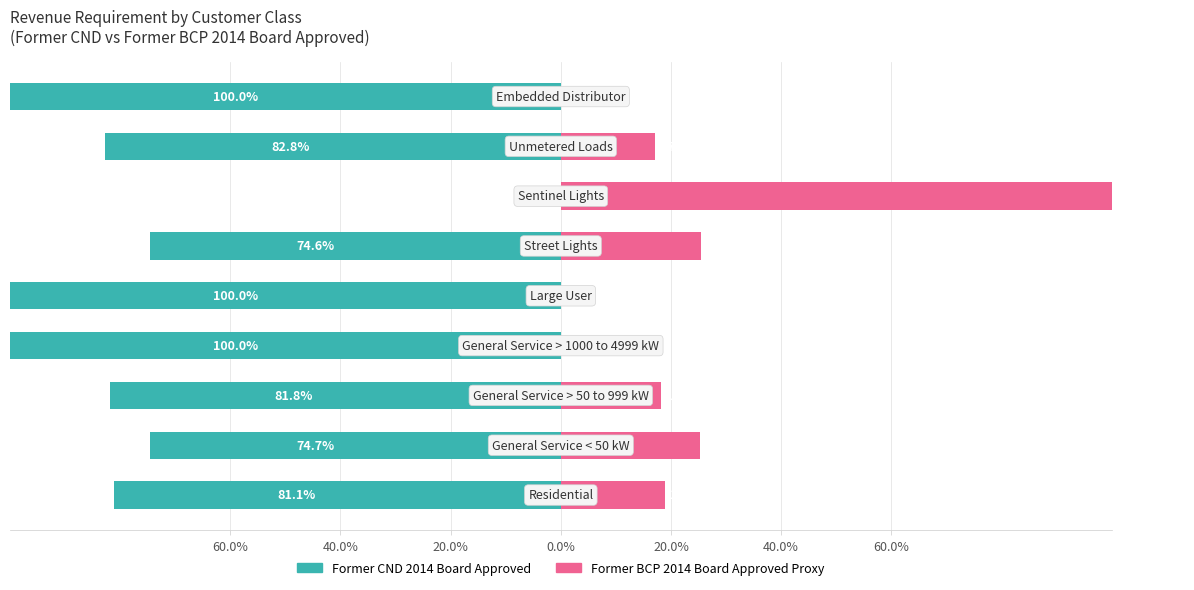

What is the difference between the highest and lowest values at 0.0%?

100.0